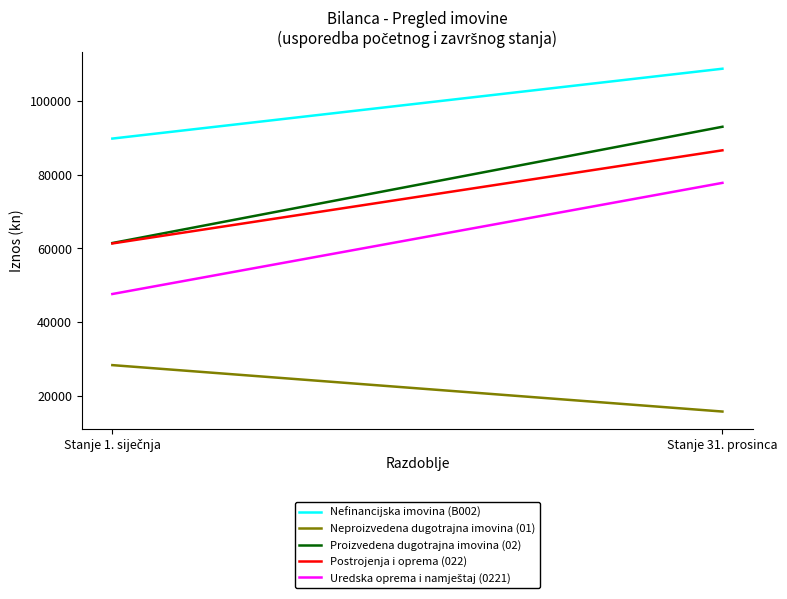

Reading left to right, extract all data points from this chart.

Nefinancijska imovina (B002): Stanje 1. siječnja=89761.0	Stanje 31. prosinca=108704.1
Neproizvedena dugotrajna imovina (01): Stanje 1. siječnja=28328.0	Stanje 31. prosinca=15737.5
Proizvedena dugotrajna imovina (02): Stanje 1. siječnja=61433.0	Stanje 31. prosinca=92966.6
Postrojenja i oprema (022): Stanje 1. siječnja=61319.0	Stanje 31. prosinca=86577.8
Uredska oprema i namještaj (0221): Stanje 1. siječnja=47610.0	Stanje 31. prosinca=77749.2